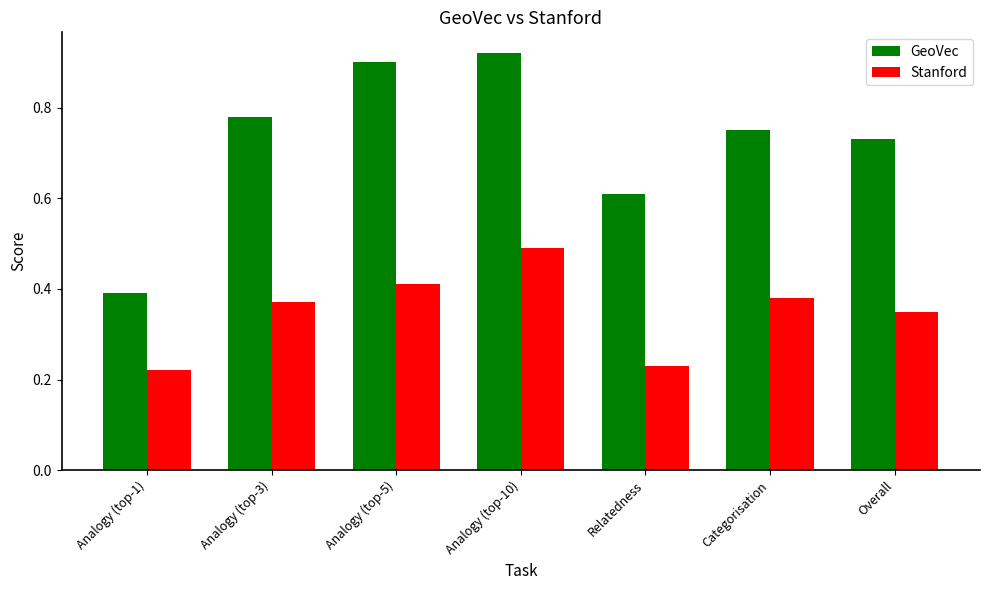

Is the value of Stanford at Analogy (top-3) greater than the value of GeoVec at Analogy (top-3)?

No